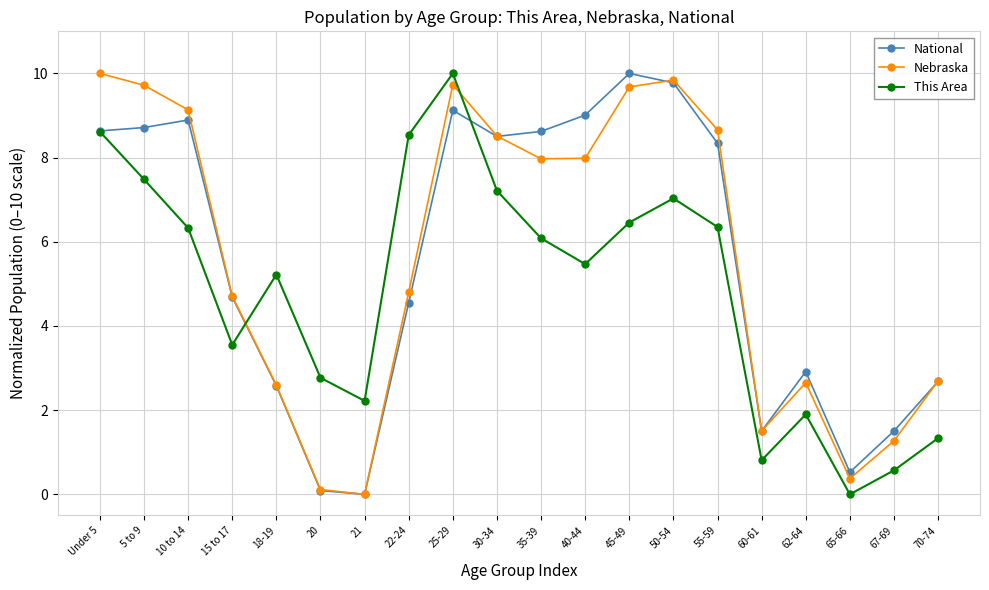

What is the average value of the This Area series?

4.9